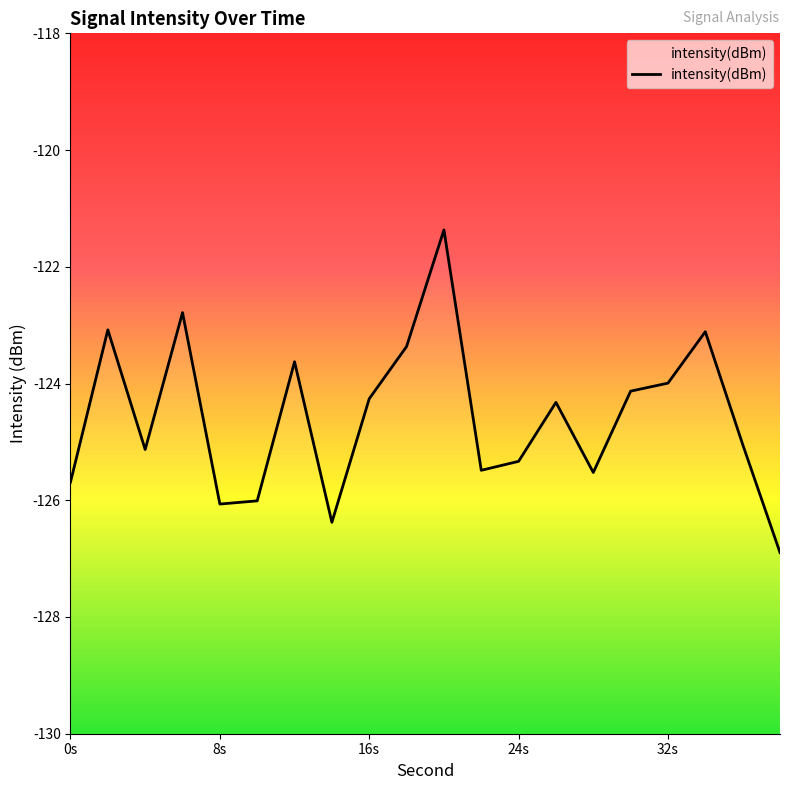

What is the value of the 7th point from the left?

-123.6